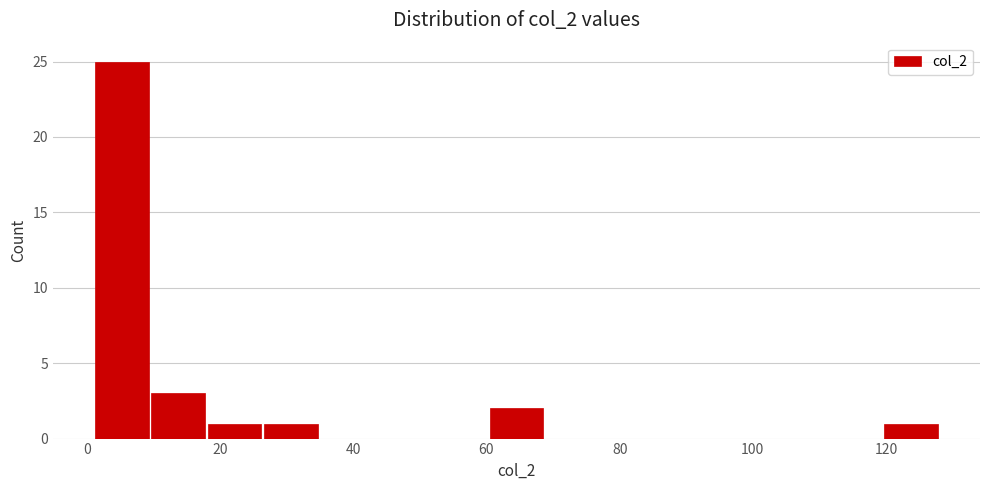

Reading left to right, transcribe this chart: for each bar, give the range it covers on the x-axis and its height. Neither the bar edges nor the heights are printed on the chart, so give them approximately, as read against the axes.

2 to 10: 25
10 to 18: 3
18 to 26: 1
26 to 34: 1
34 to 44: 0
44 to 52: 0
52 to 60: 0
60 to 68: 2
68 to 78: 0
78 to 86: 0
86 to 94: 0
94 to 102: 0
102 to 112: 0
112 to 120: 0
120 to 128: 1